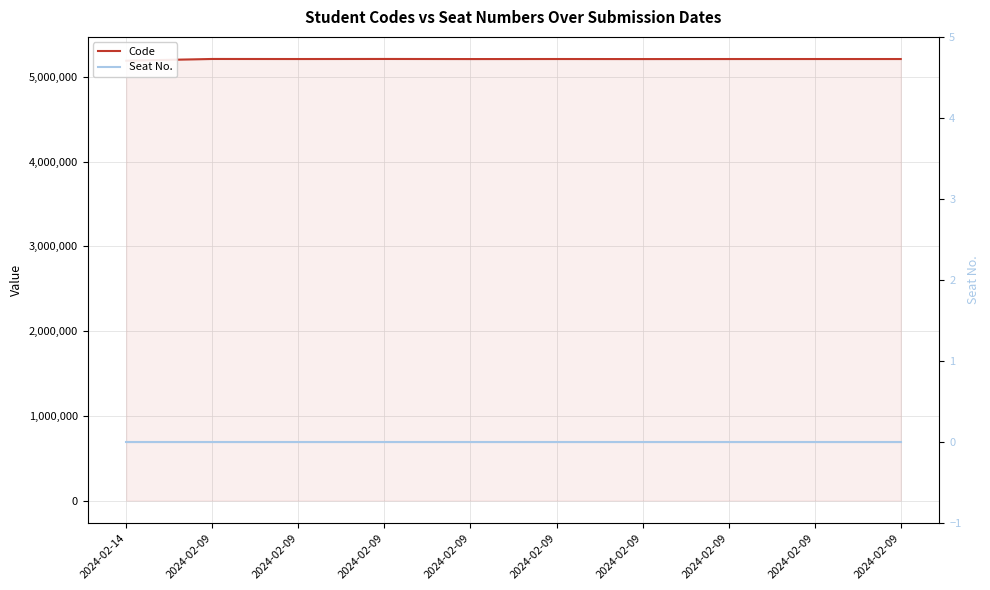

Is this an area chart (filled region under the line)?

No